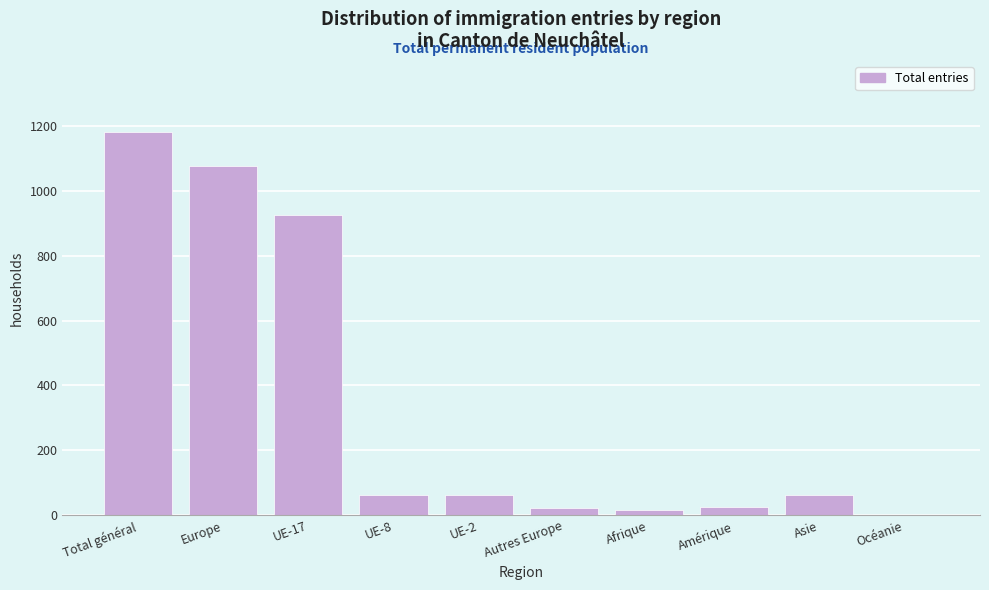

Between UE-8 and UE-17, which is larger?

UE-17